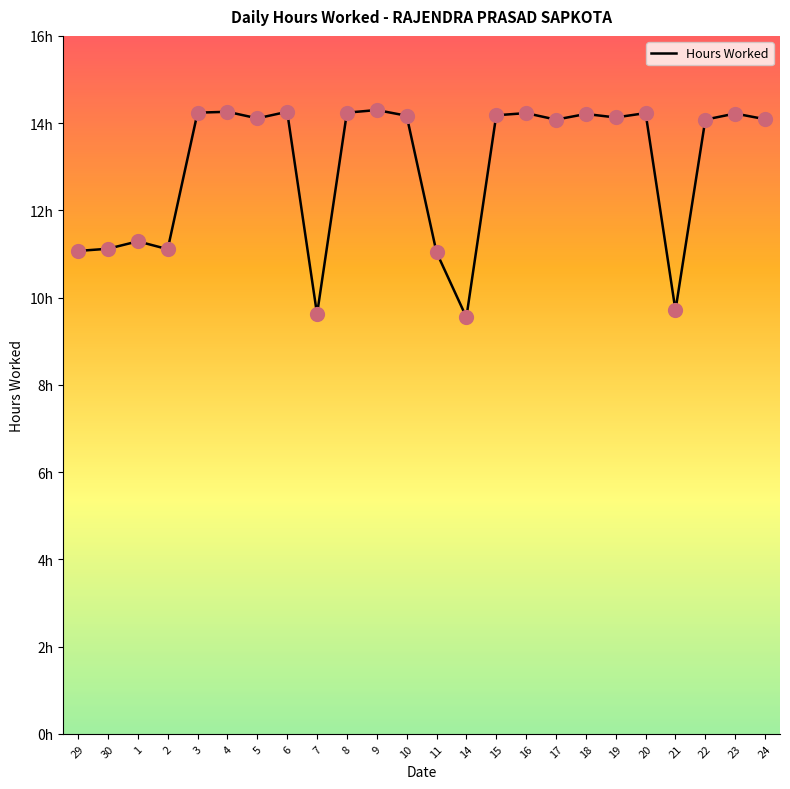

Is this an area chart (filled region under the line)?

No